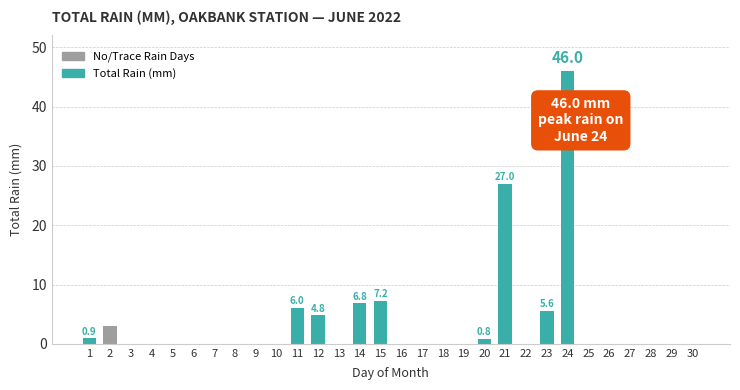

Is it true that the value at 11 is 6.0?

True